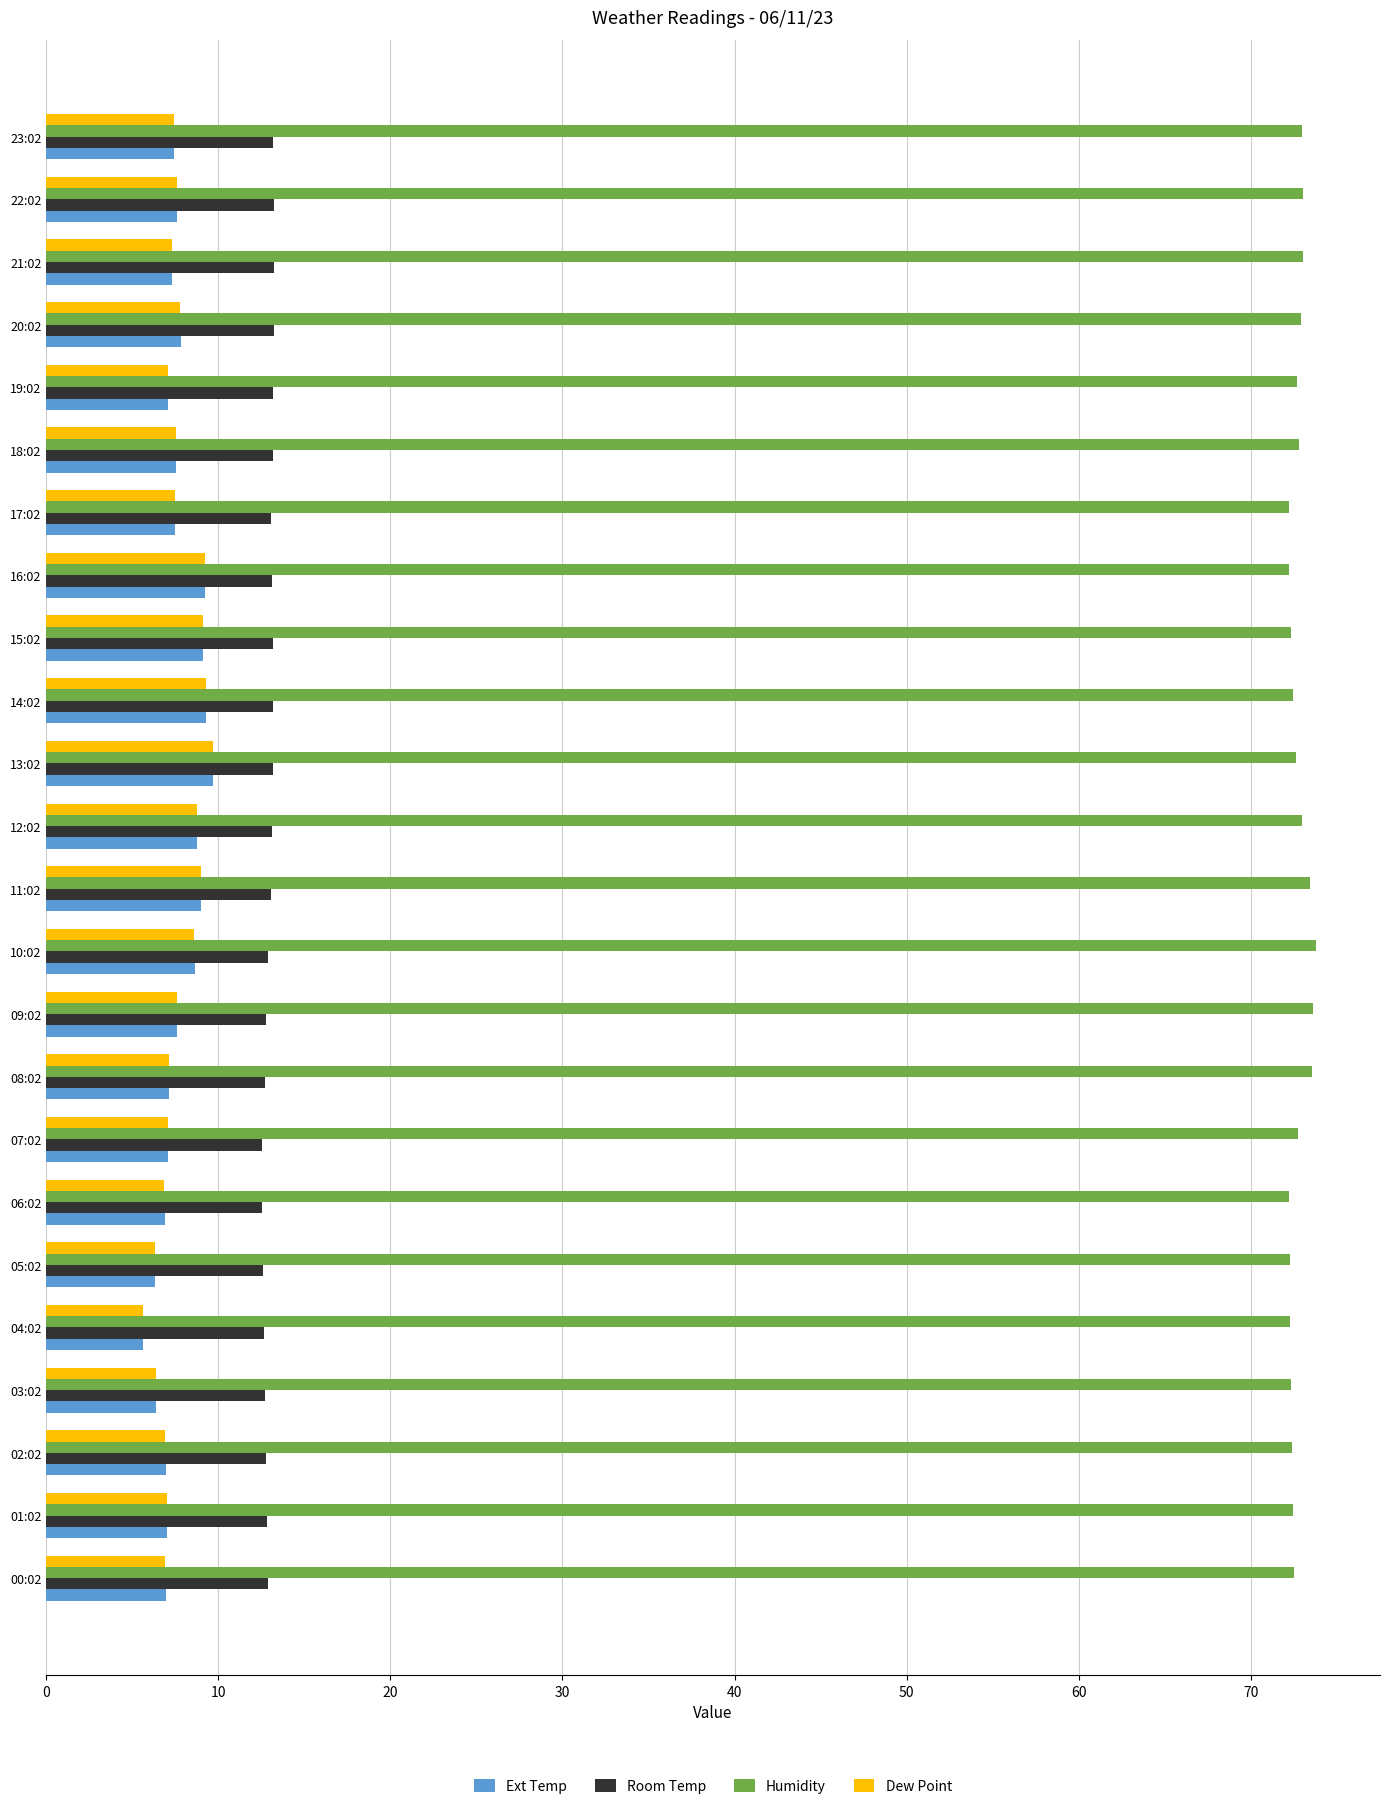

What are all the series names shown in the legend?

Ext Temp, Room Temp, Humidity, Dew Point